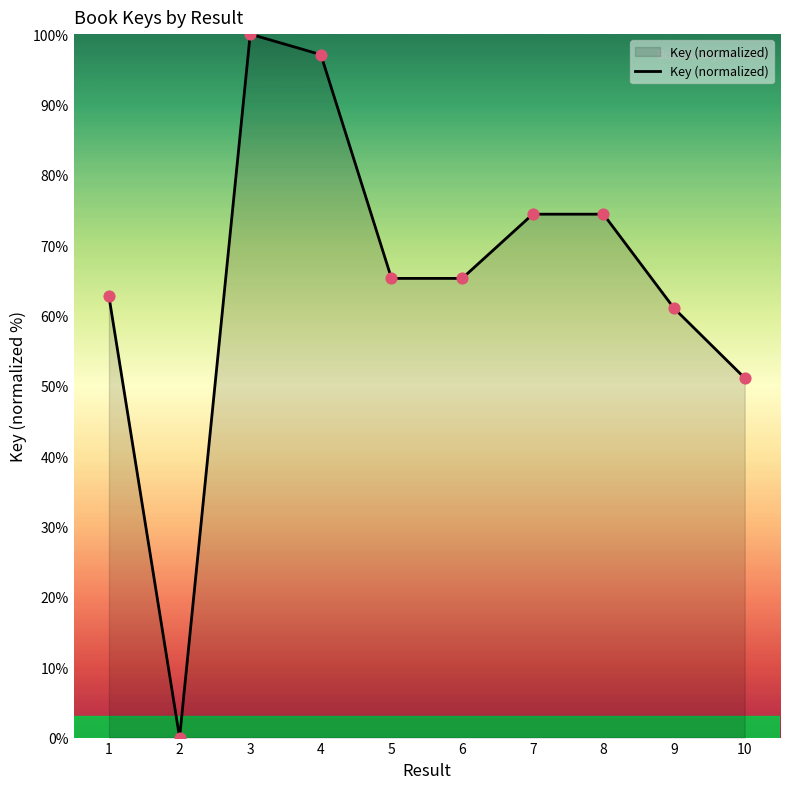

What is the change in value from 1 to 8?

+11.7